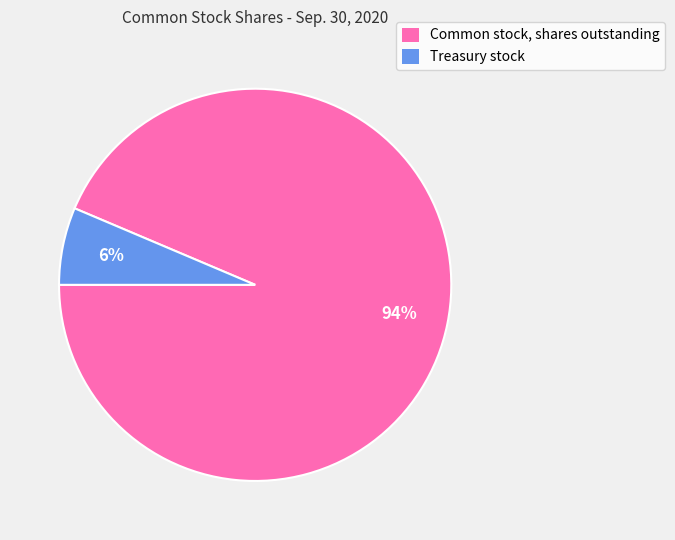

True or false: Treasury stock accounts for 1% of the total.

False